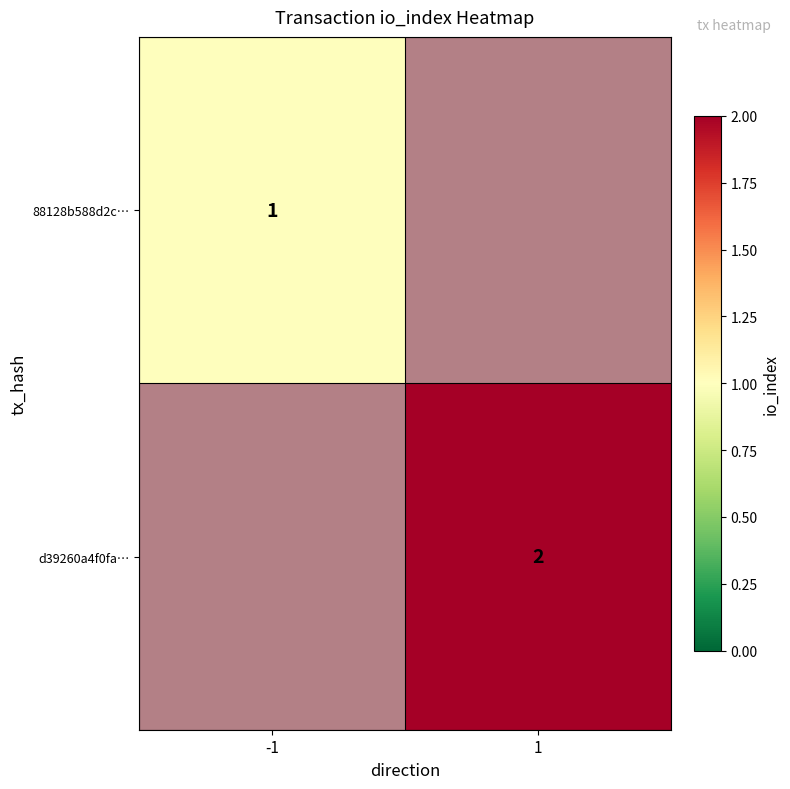

At which label does d39260a4f0fa… reach its minimum?

-1